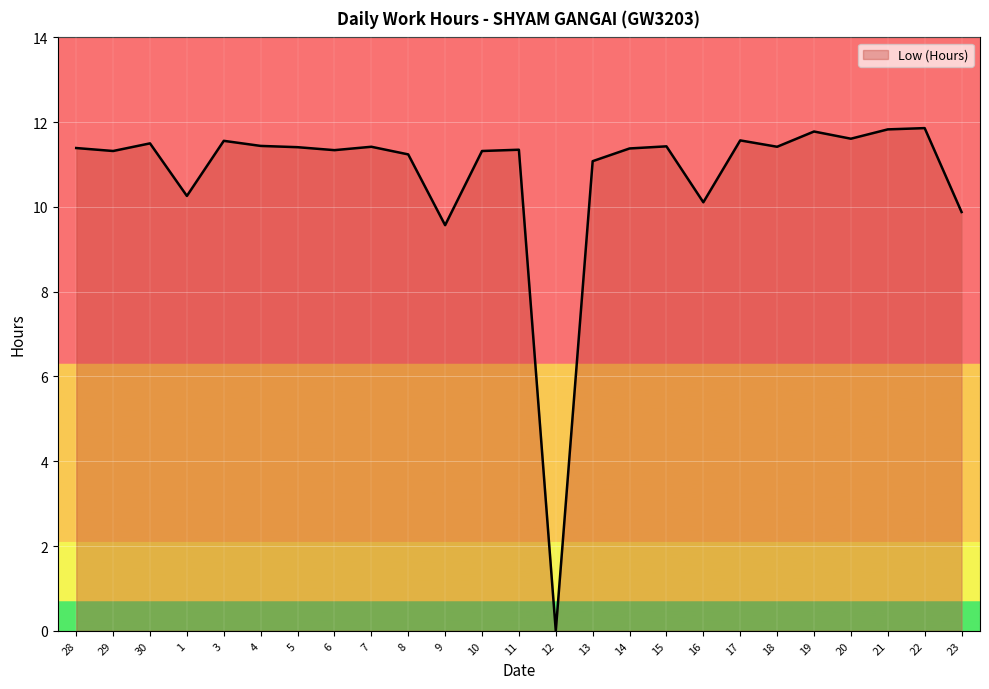

True or false: the data shows 2.6 at 20.

False